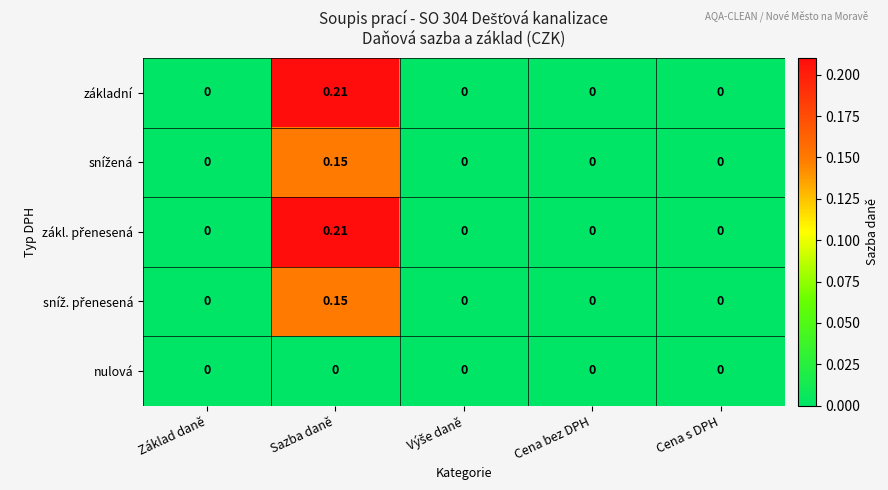

Which category has the highest value across all series?

Sazba daně